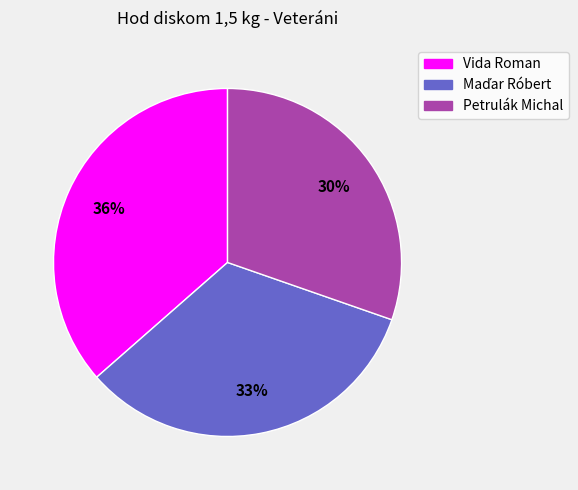

True or false: Vida Roman accounts for 44% of the total.

False